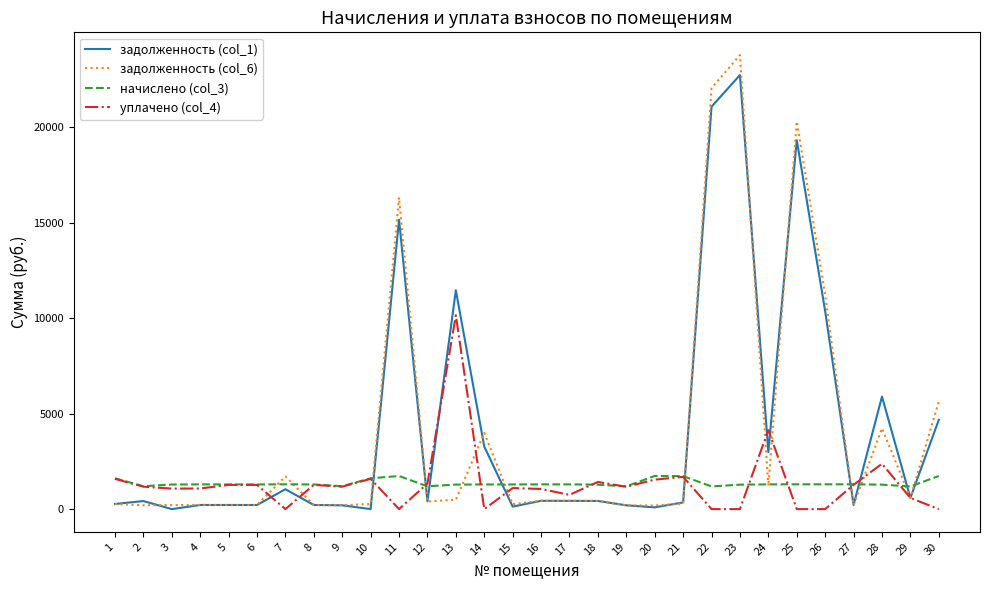

Is the value of задолженность (col_6) at 9 greater than the value of уплачено (col_4) at 16?

No